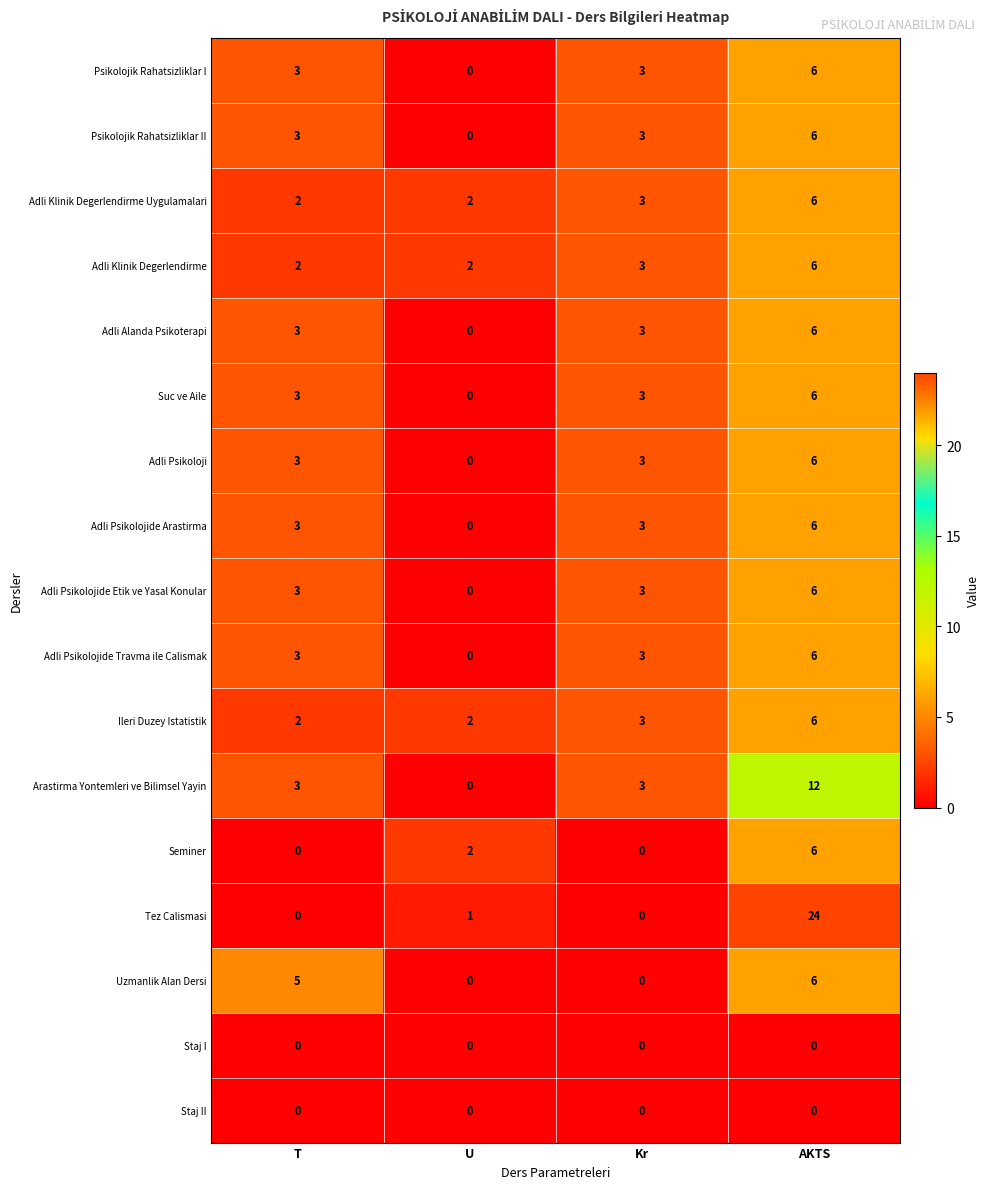

What is the difference between the second highest and minimum values in the Psikolojik Rahatsizliklar I series?

3